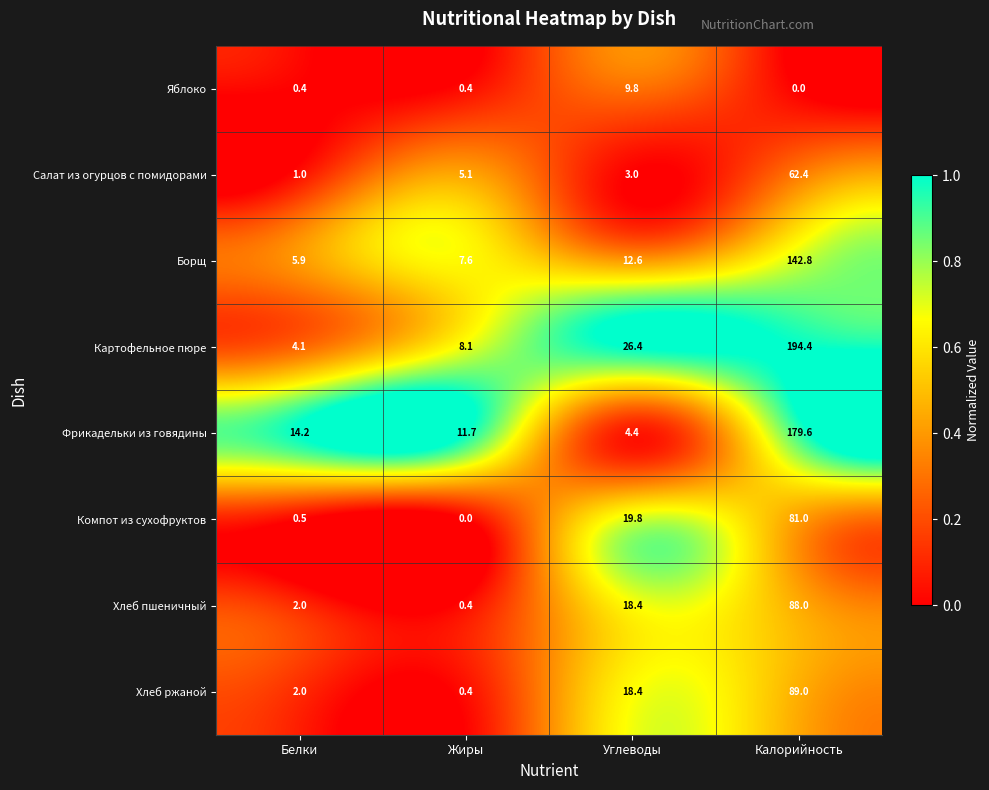

What is the average value of the Фрикадельки из говядины series?

52.5